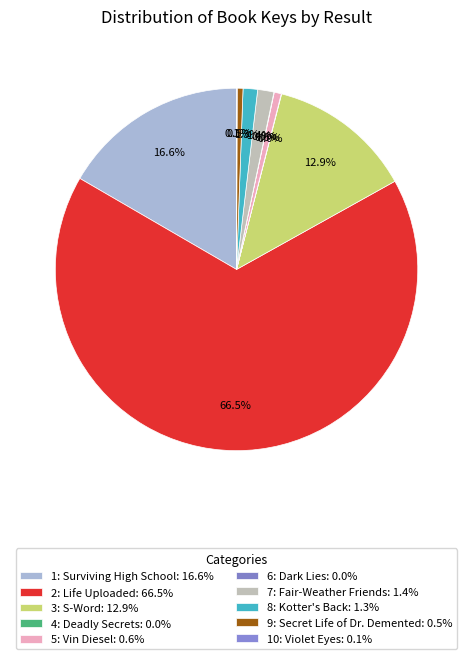

Count the number of slices in the pie.

10